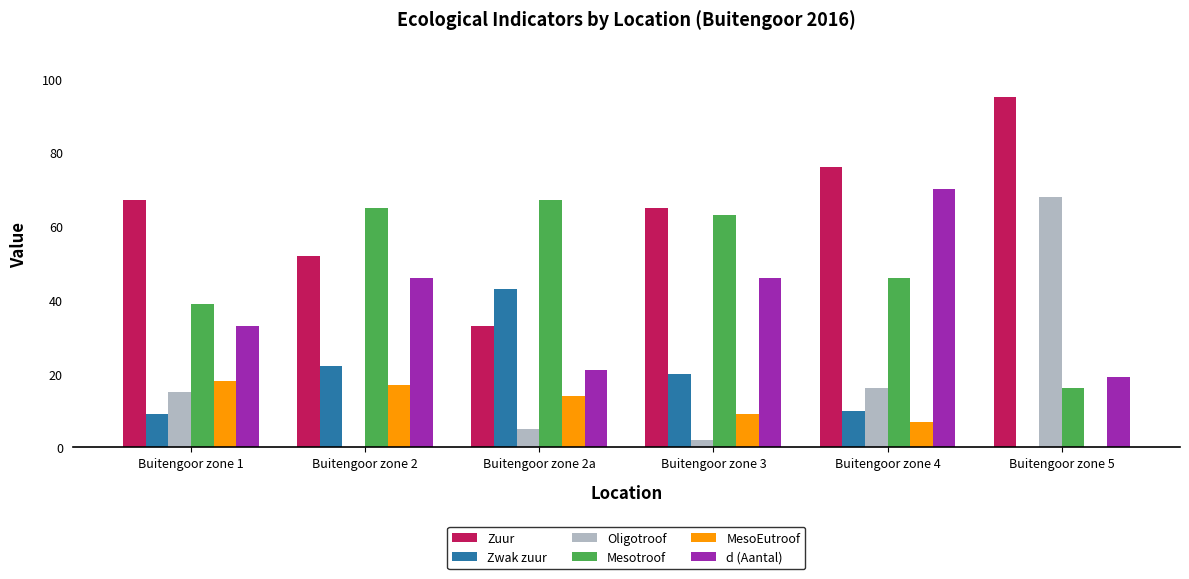

Reading left to right, transcribe all the data shown in this chart.

Zuur: Buitengoor zone 1=67	Buitengoor zone 2=52	Buitengoor zone 2a=33	Buitengoor zone 3=65	Buitengoor zone 4=76	Buitengoor zone 5=95
Zwak zuur: Buitengoor zone 1=9	Buitengoor zone 2=22	Buitengoor zone 2a=43	Buitengoor zone 3=20	Buitengoor zone 4=10	Buitengoor zone 5=0
Oligotroof: Buitengoor zone 1=15	Buitengoor zone 2=0	Buitengoor zone 2a=5	Buitengoor zone 3=2	Buitengoor zone 4=16	Buitengoor zone 5=68
Mesotroof: Buitengoor zone 1=39	Buitengoor zone 2=65	Buitengoor zone 2a=67	Buitengoor zone 3=63	Buitengoor zone 4=46	Buitengoor zone 5=16
MesoEutroof: Buitengoor zone 1=18	Buitengoor zone 2=17	Buitengoor zone 2a=14	Buitengoor zone 3=9	Buitengoor zone 4=7	Buitengoor zone 5=0
d (Aantal): Buitengoor zone 1=33	Buitengoor zone 2=46	Buitengoor zone 2a=21	Buitengoor zone 3=46	Buitengoor zone 4=70	Buitengoor zone 5=19